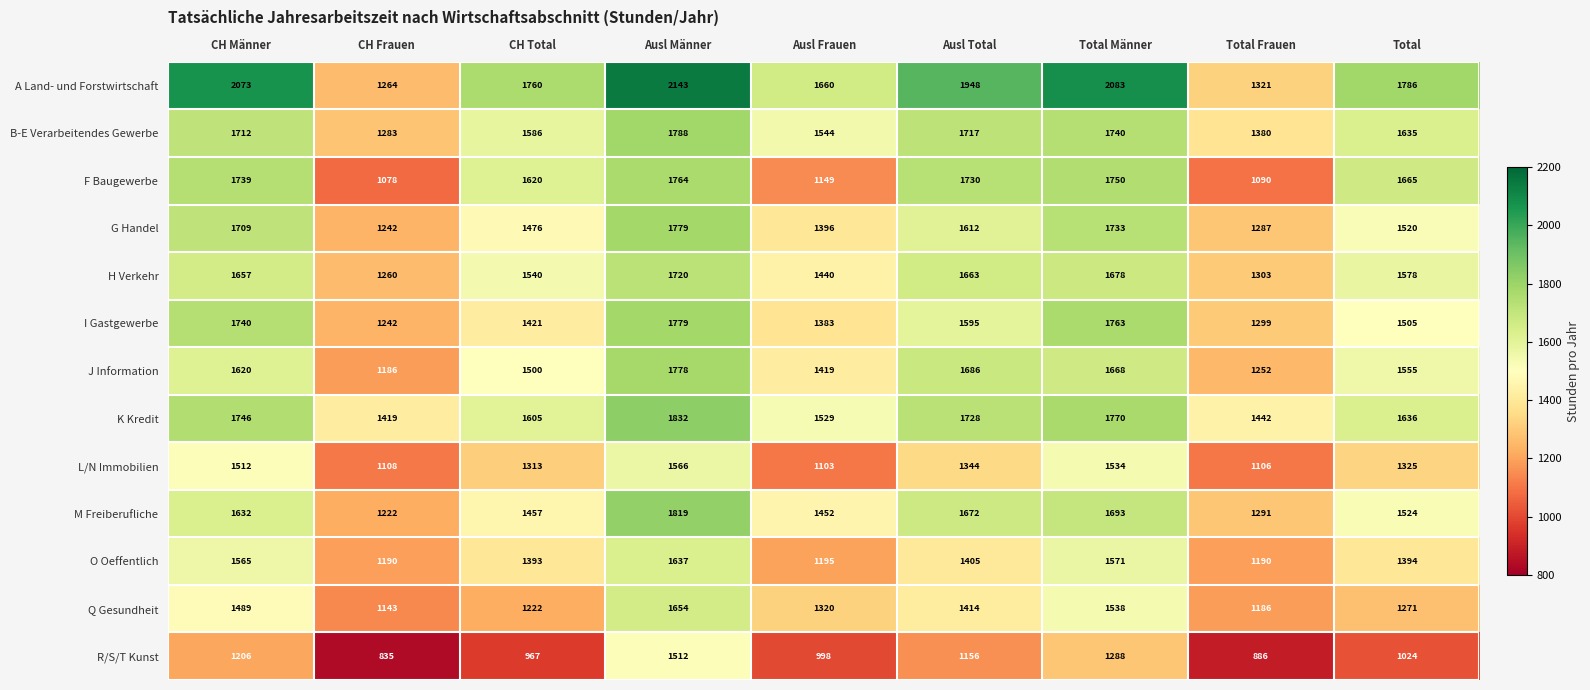

What is the sum of all I Gastgewerbe values?

13727